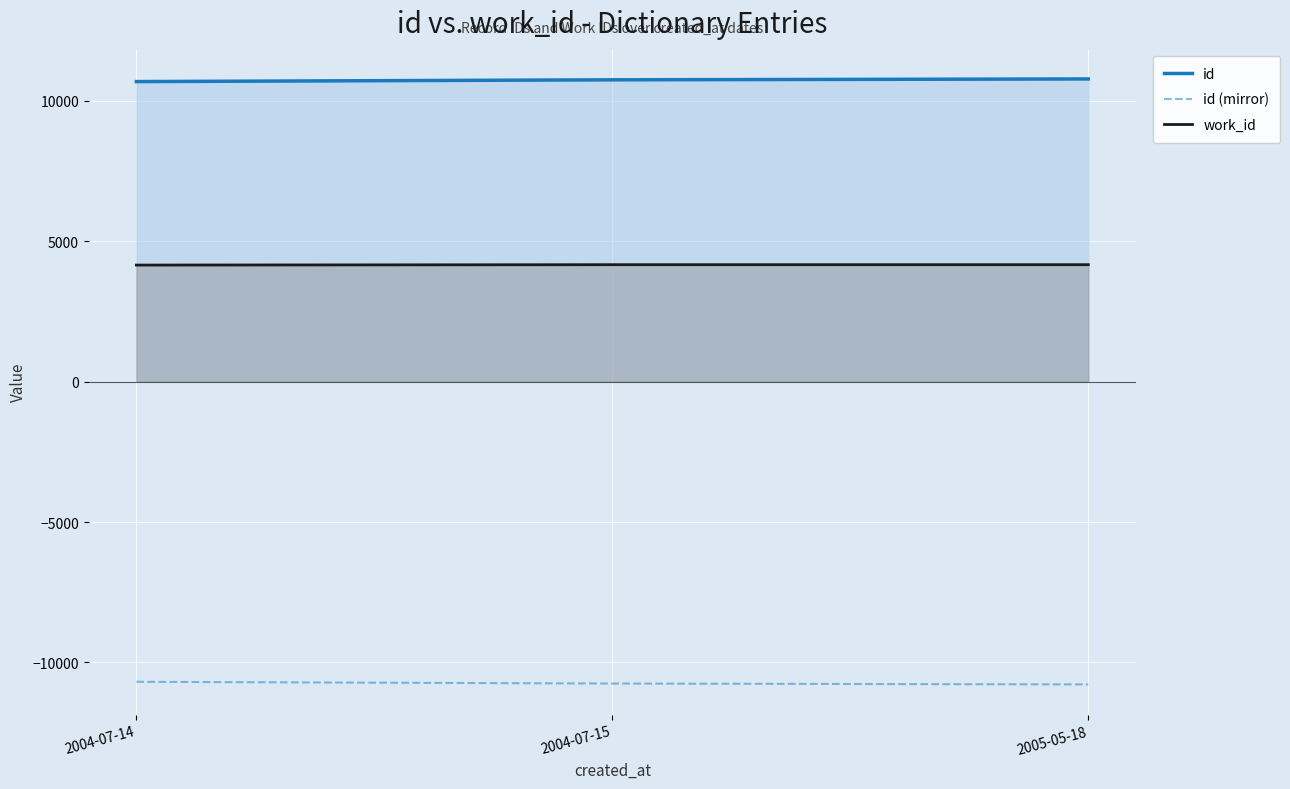

What are all the series names shown in the legend?

id, id (mirror), work_id